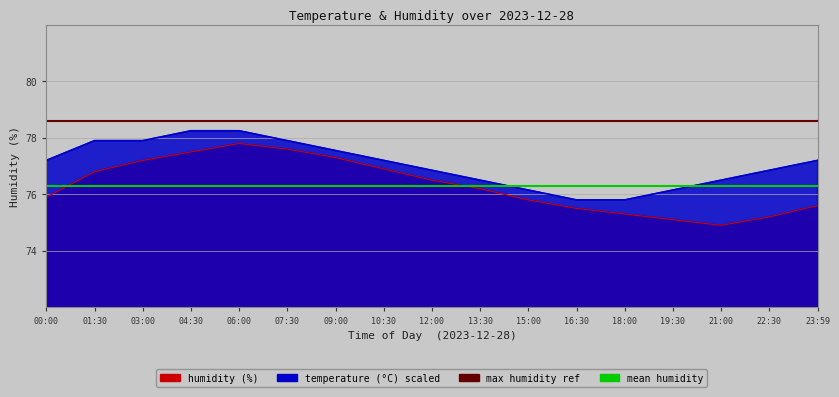

True or false: humidity and temperature intersect in this chart.

False